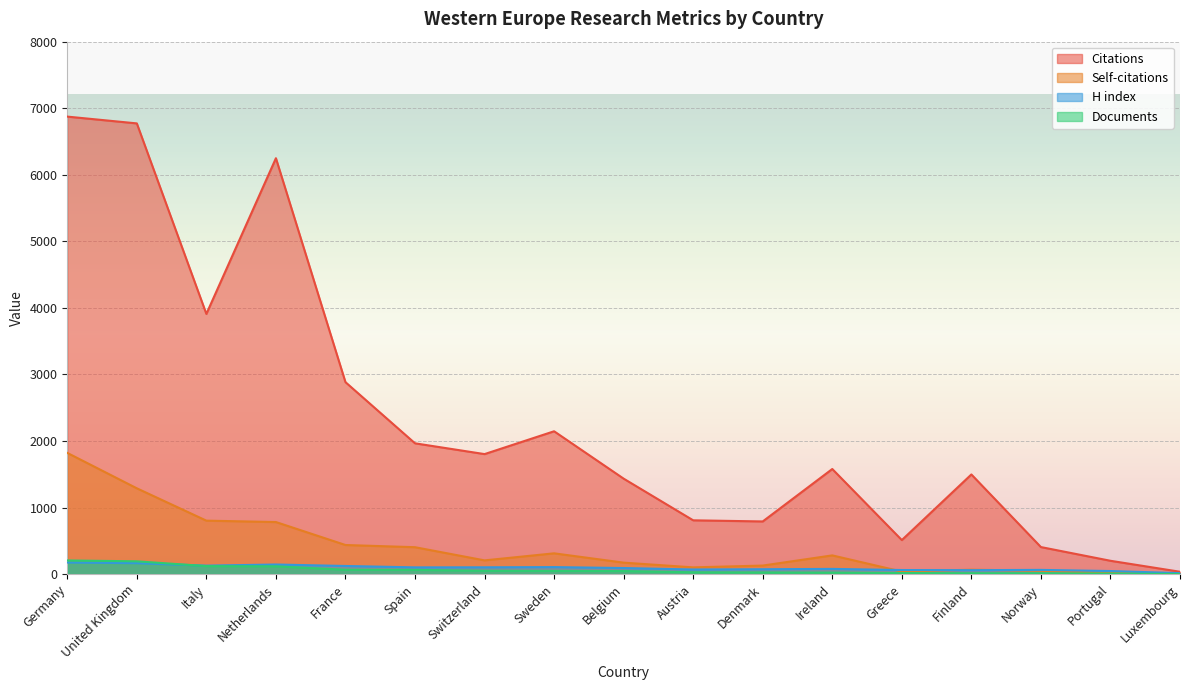

True or false: Documents and Citations intersect in this chart.

False